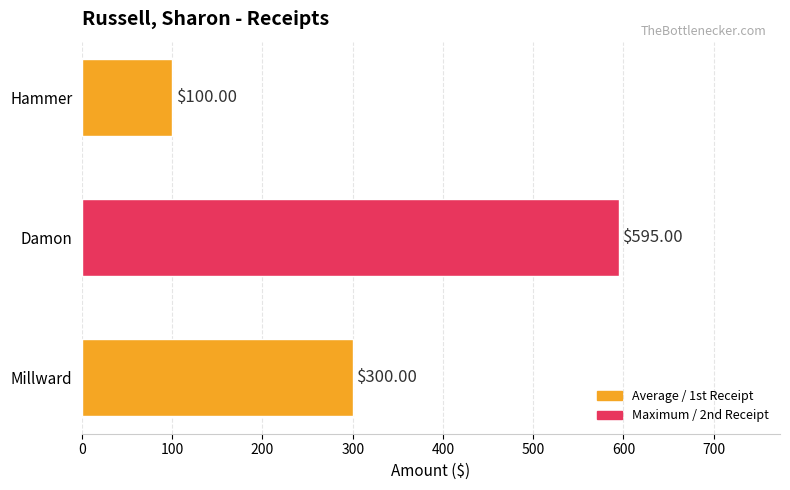

How many data points are less than 300?

1